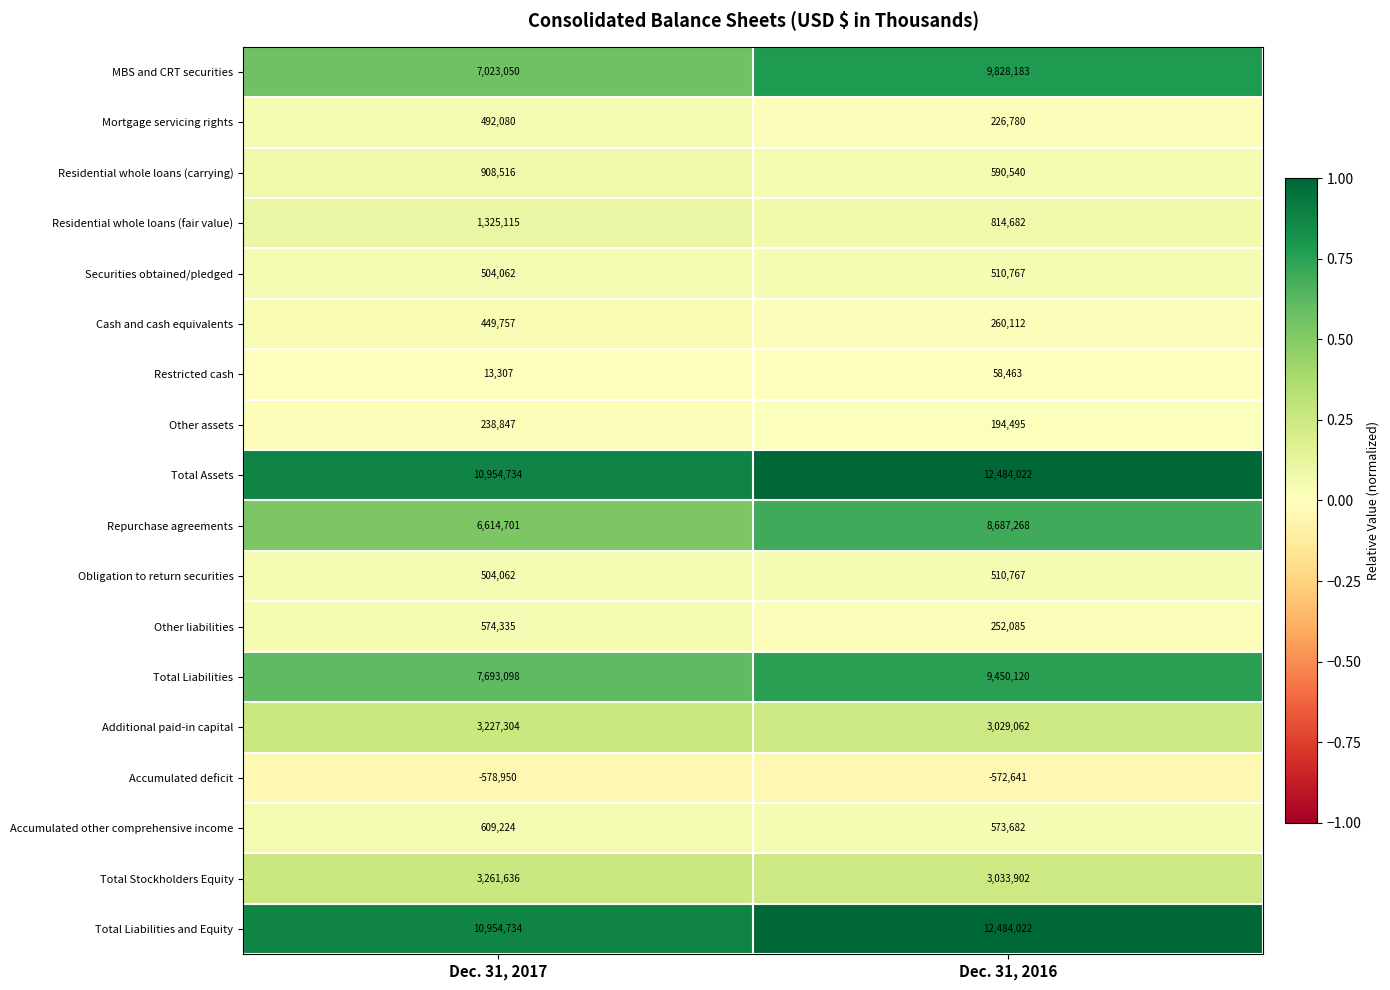

How many series are shown in this chart?

18